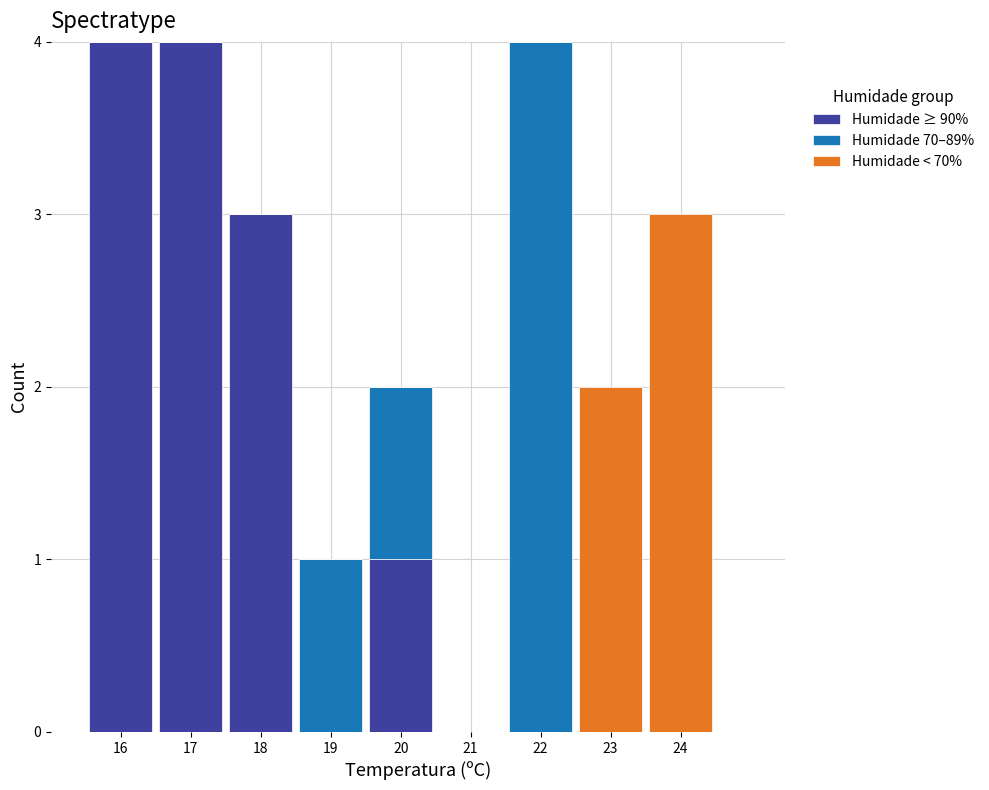

What is the total height of the stacked bar covering 22.5 to 23.5 on the x-axis? The values are not printed on the chart, so give them approximately, as read against the axis.

2